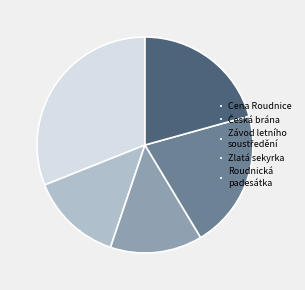

Combined, do Zlatá sekyrka and Roudnická padesátka account for over 50%?

No